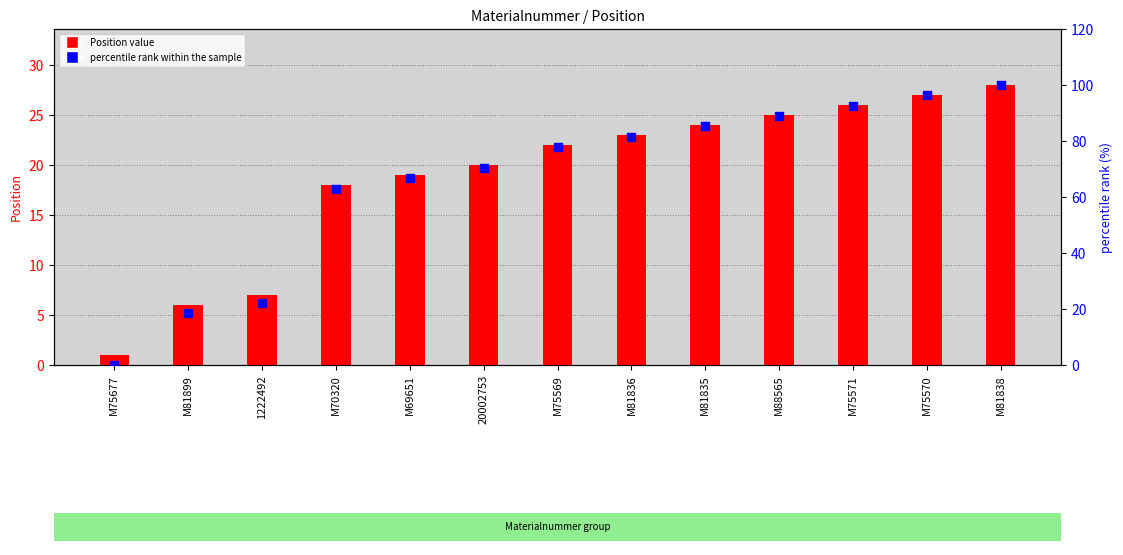

What is the total value across all series at M81836?

104.5